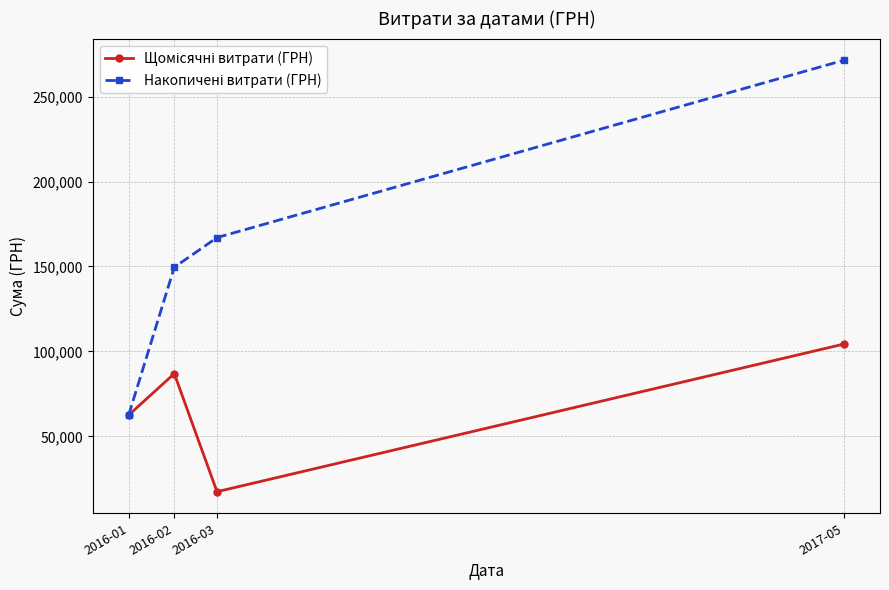

What is the spread (max minus min) of values at 2016-02?

62574.0